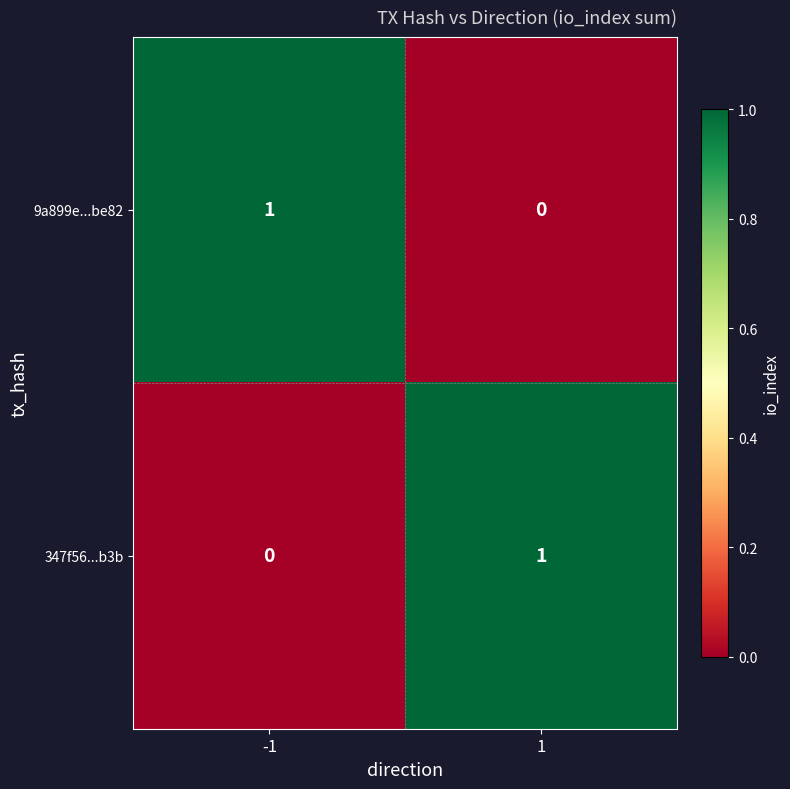

The value of 9a899e...be82 at 1 is -1. True or false?

False